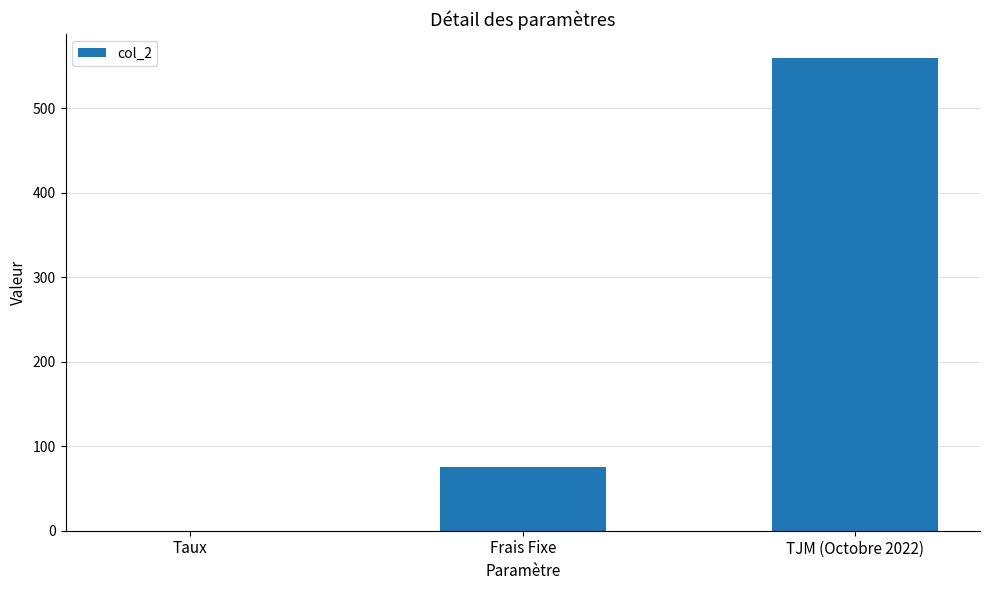

What is the sum of the values at TJM (Octobre 2022) and Frais Fixe?

635.0